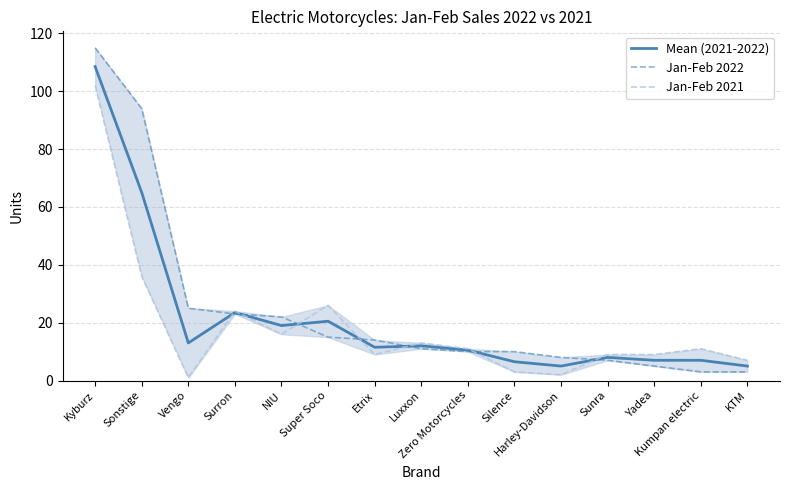

At which category does the chart reach its peak across all series?

Kyburz